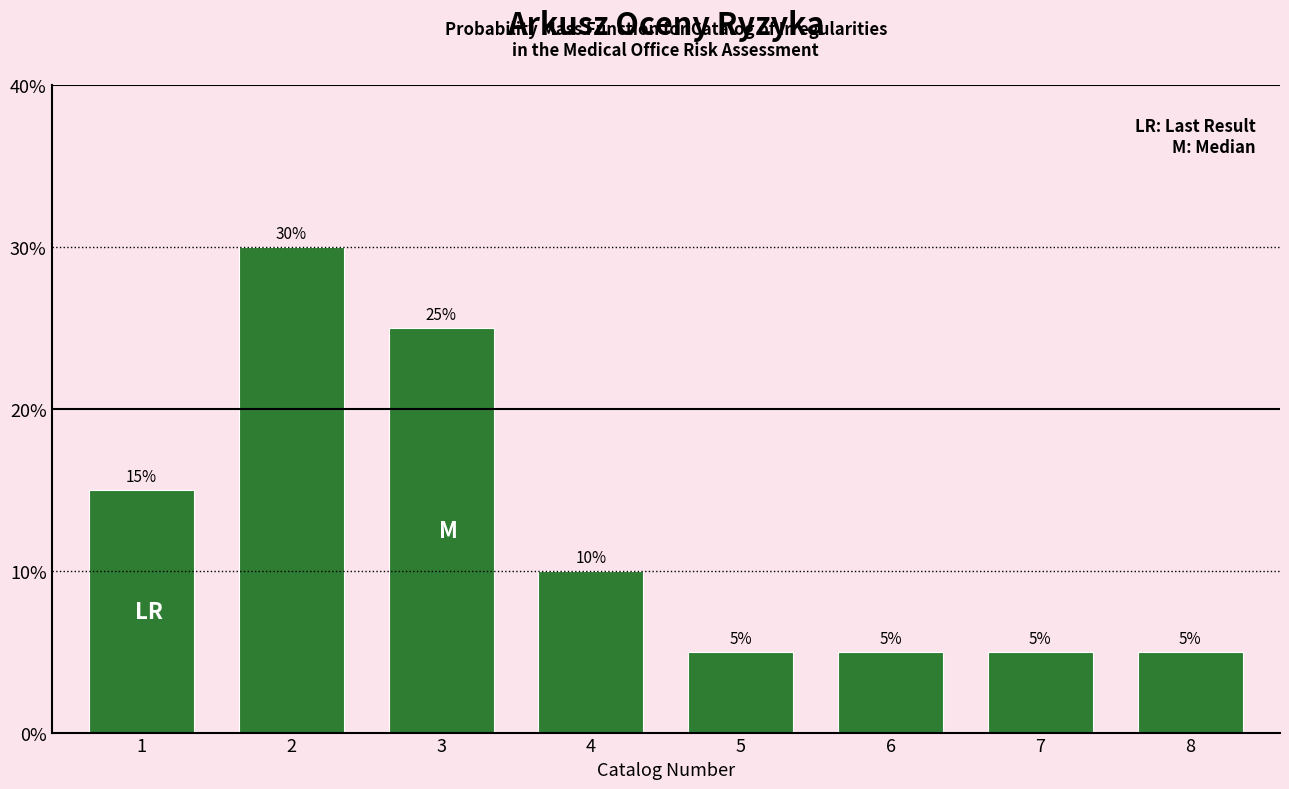

Reading left to right, what are all the values shown in this chart?

1=15	2=30	3=25	4=10	5=5	6=5	7=5	8=5